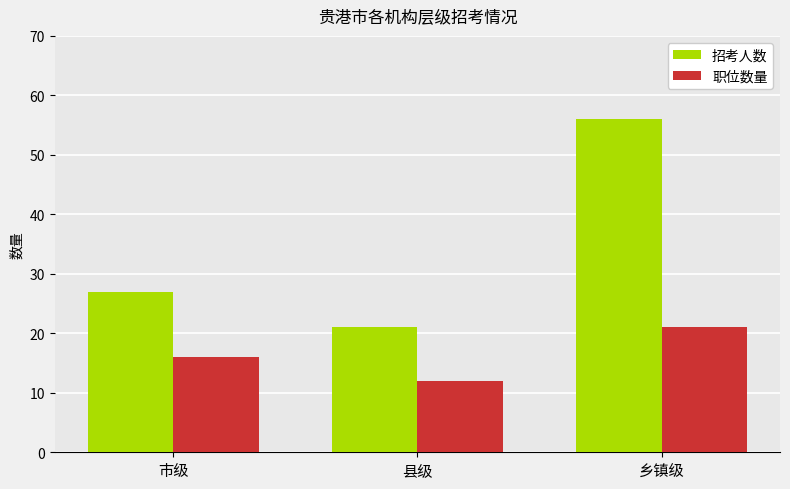

Which series has the largest range (max minus min)?

招考人数